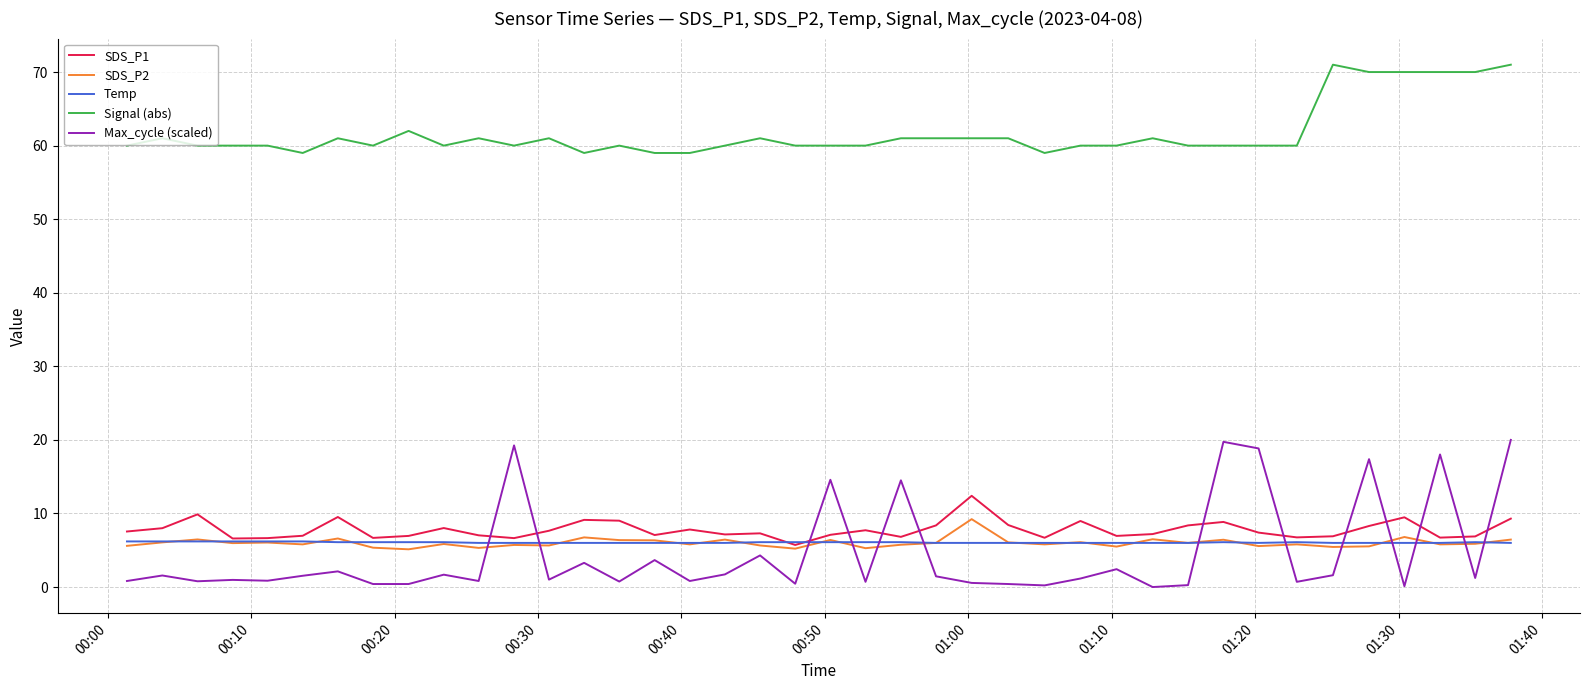

Is this an area chart (filled region under the line)?

No